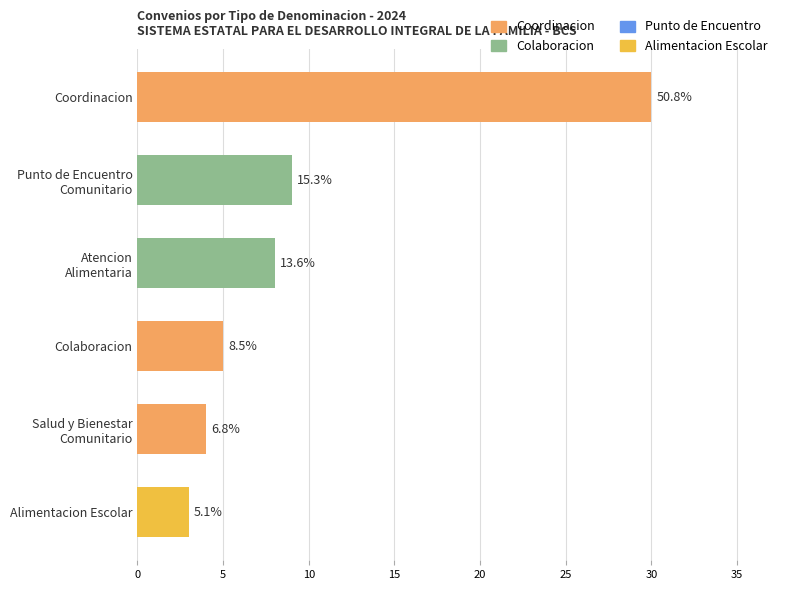

Which series has the largest range (max minus min)?

Coordinacion / Salud